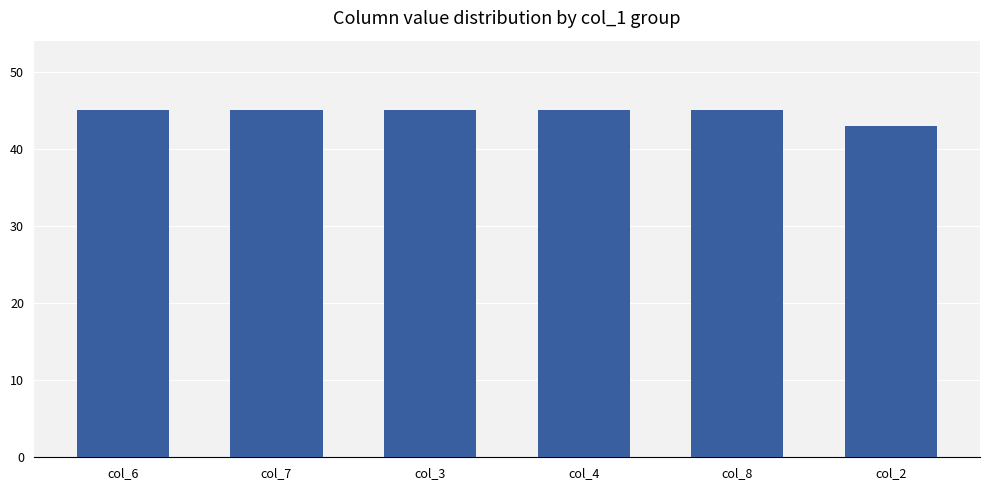

Which label corresponds to the smallest value in the chart?

col_2